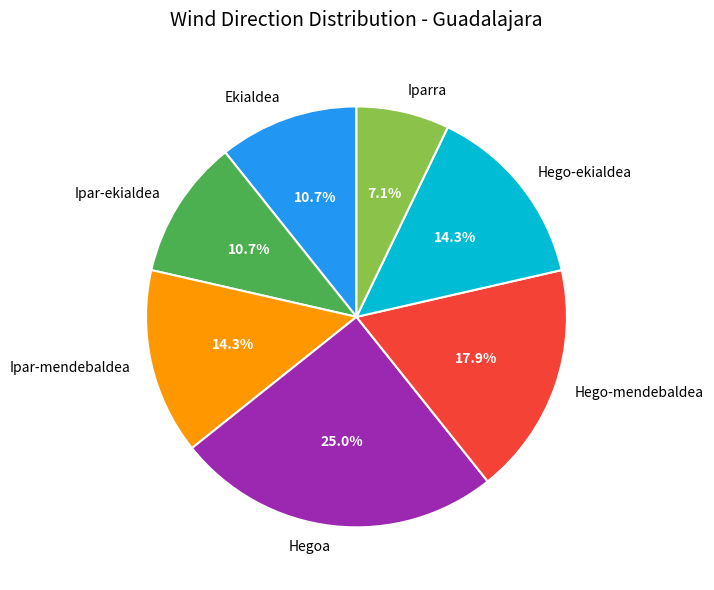

To the nearest percent, what is the difference between the largest and smallest slice percentages?

18%